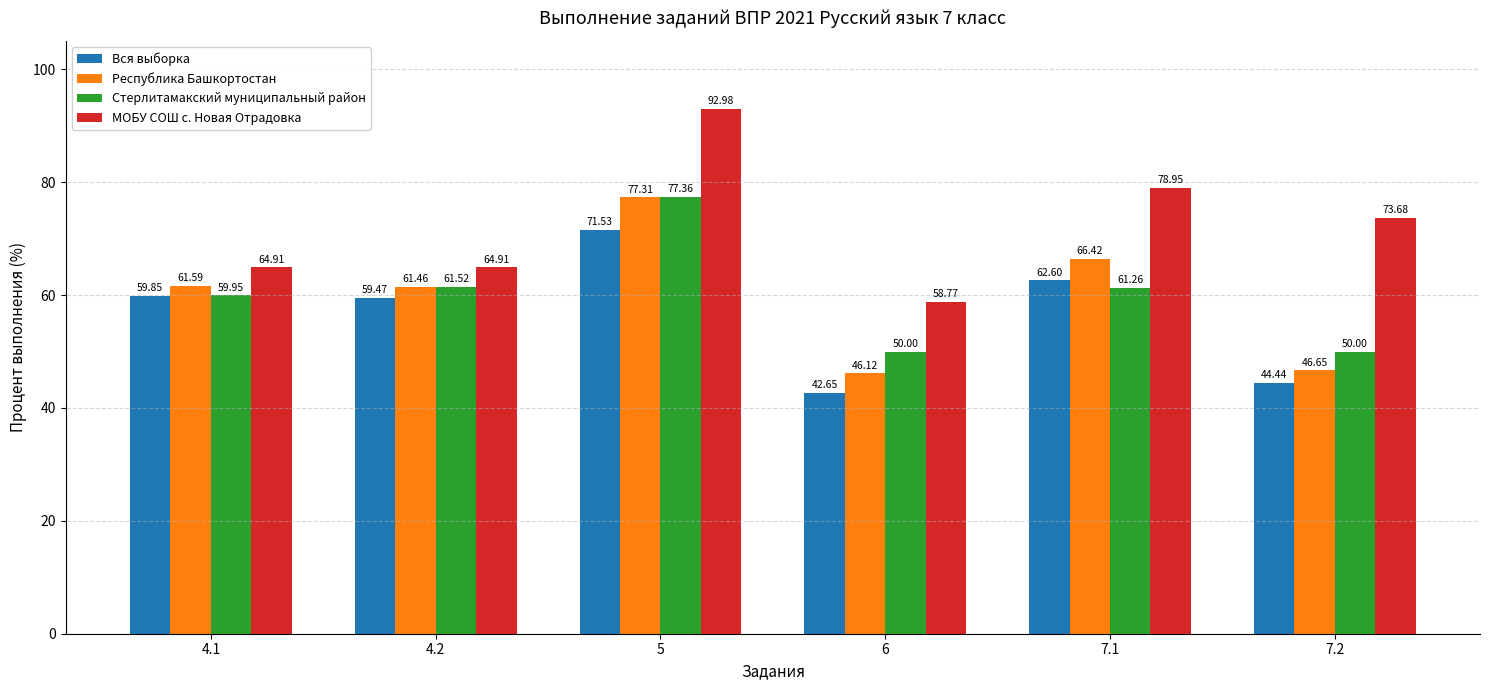

Are the bars grouped side by side (vs. stacked)?

Yes